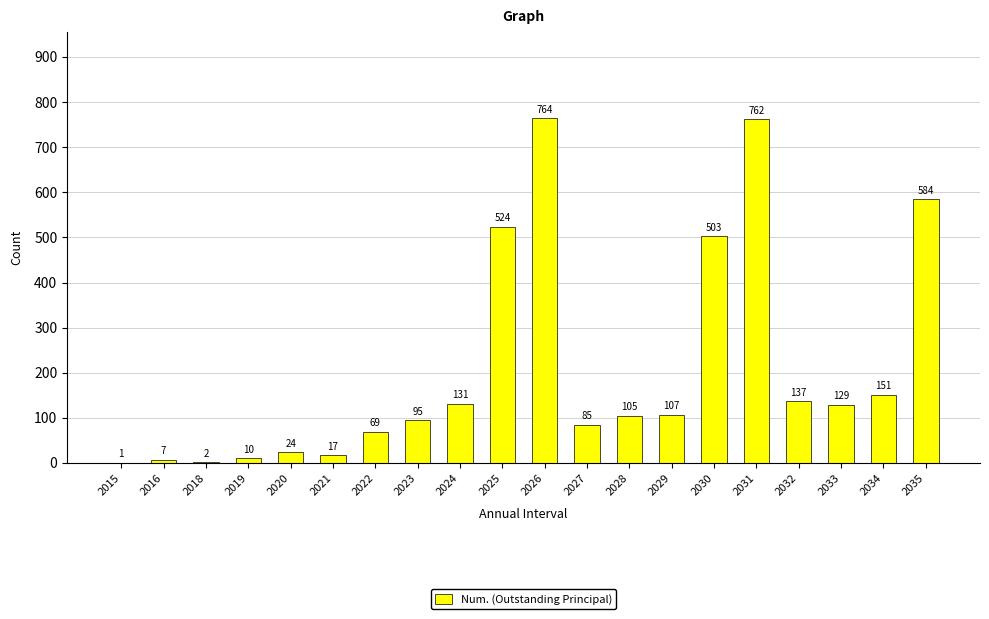

Count the number of data series in this chart.

1